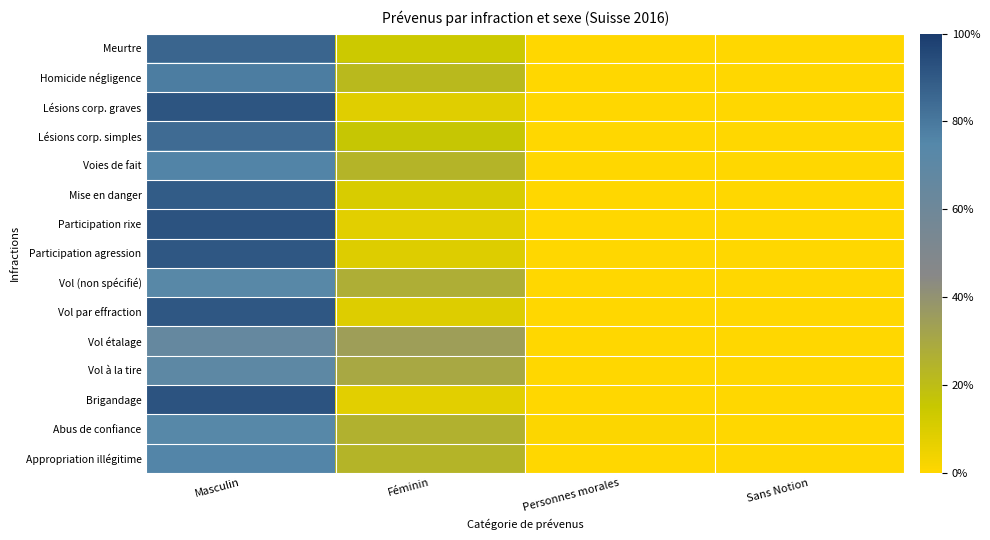

Reading left to right, extract all data points from this chart.

Meurtre: Masculin=86.2	Féminin=13.8	Personnes morales=0.0	Sans Notion=0.0
Homicide négligence: Masculin=78.3	Féminin=21.7	Personnes morales=0.0	Sans Notion=0.0
Lésions corp. graves: Masculin=91.7	Féminin=8.3	Personnes morales=0.0	Sans Notion=0.0
Lésions corp. simples: Masculin=84.2	Féminin=15.8	Personnes morales=0.0	Sans Notion=0.0
Voies de fait: Masculin=76.2	Féminin=23.8	Personnes morales=0.0	Sans Notion=0.0
Mise en danger: Masculin=89.3	Féminin=10.7	Personnes morales=0.0	Sans Notion=0.0
Participation rixe: Masculin=92.1	Féminin=7.9	Personnes morales=0.0	Sans Notion=0.0
Participation agression: Masculin=91.0	Féminin=9.0	Personnes morales=0.0	Sans Notion=0.0
Vol (non spécifié): Masculin=72.8	Féminin=27.2	Personnes morales=0.0	Sans Notion=0.0
Vol par effraction: Masculin=90.9	Féminin=9.1	Personnes morales=0.0	Sans Notion=0.0
Vol étalage: Masculin=65.4	Féminin=34.6	Personnes morales=0.0	Sans Notion=0.0
Vol à la tire: Masculin=70.1	Féminin=29.8	Personnes morales=0.0	Sans Notion=0.1
Brigandage: Masculin=92.1	Féminin=7.9	Personnes morales=0.0	Sans Notion=0.0
Abus de confiance: Masculin=73.6	Féminin=25.5	Personnes morales=0.9	Sans Notion=0.0
Appropriation illégitime: Masculin=75.6	Féminin=24.1	Personnes morales=0.3	Sans Notion=0.0